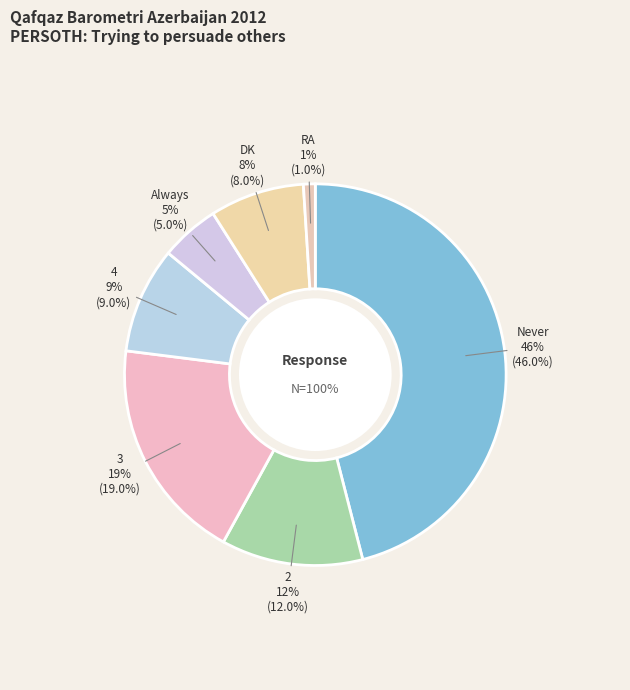

Combined, what portion of the pie is 2 and 3?

31.0%